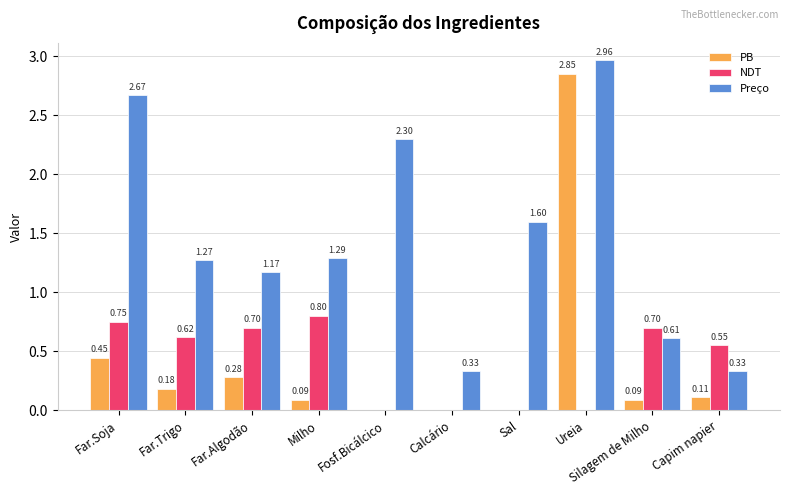

What is the total value across all series at Sal?

1.6